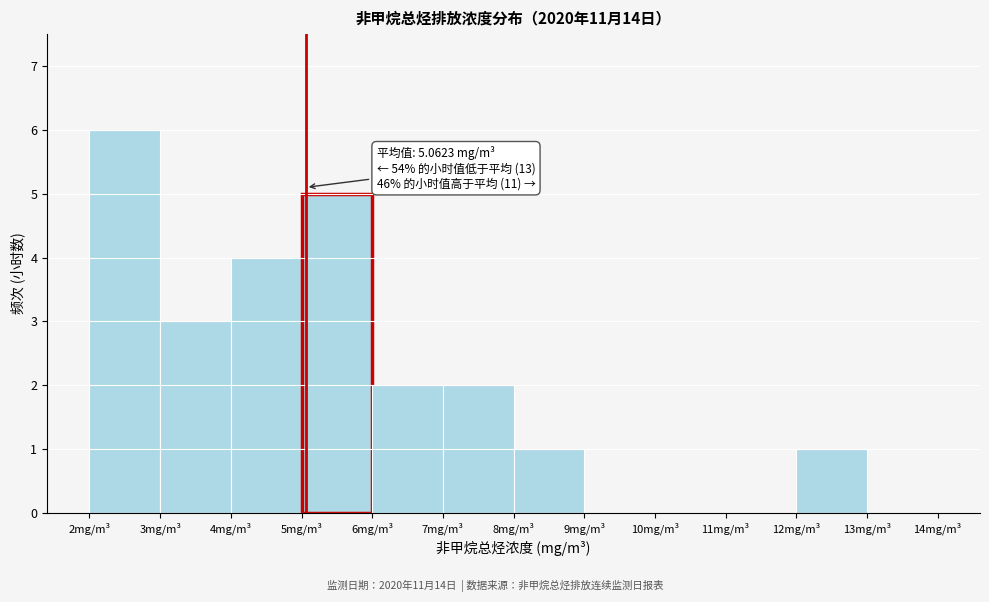

Over which range of the x-axis is the bar tallest?

2 to 3